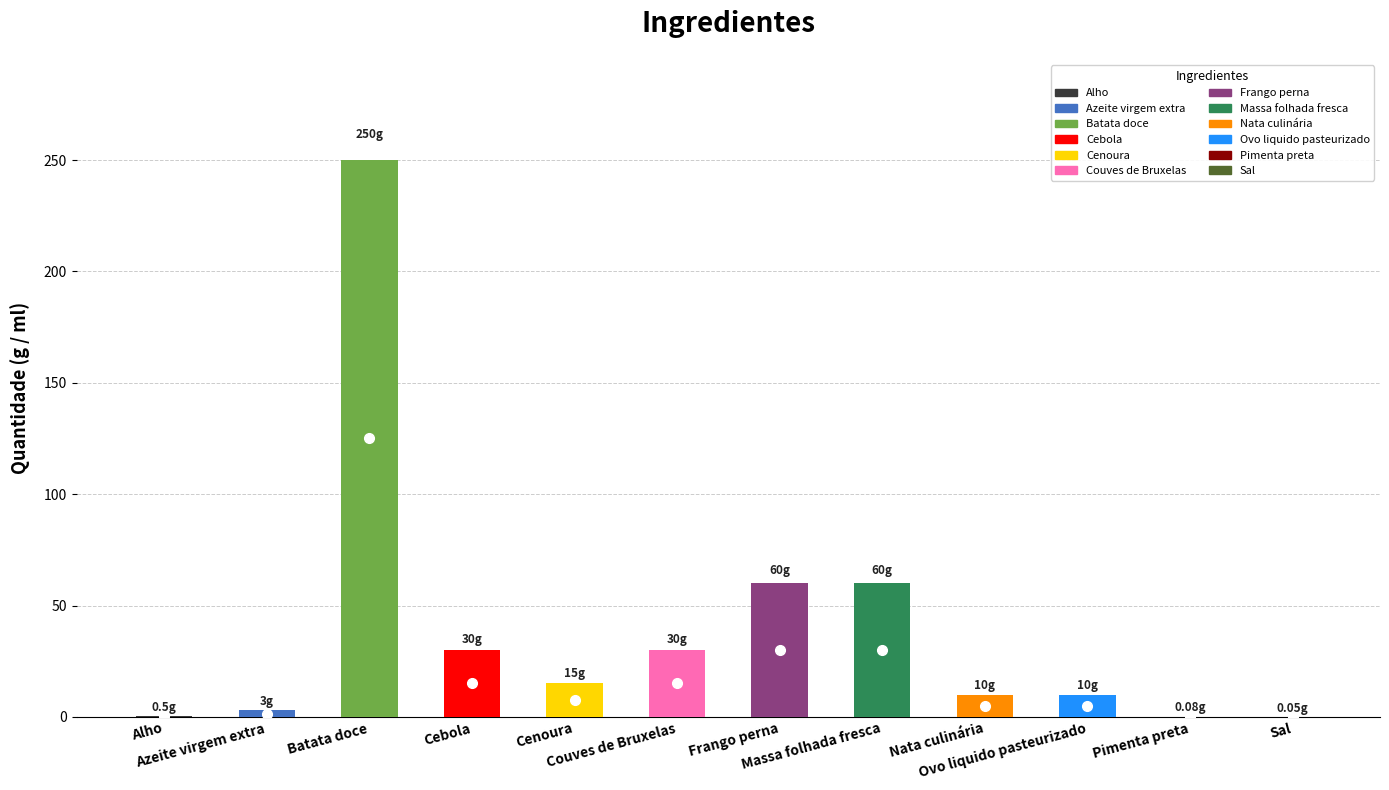

What is the label of the 11th bar from the left?

Pimenta preta